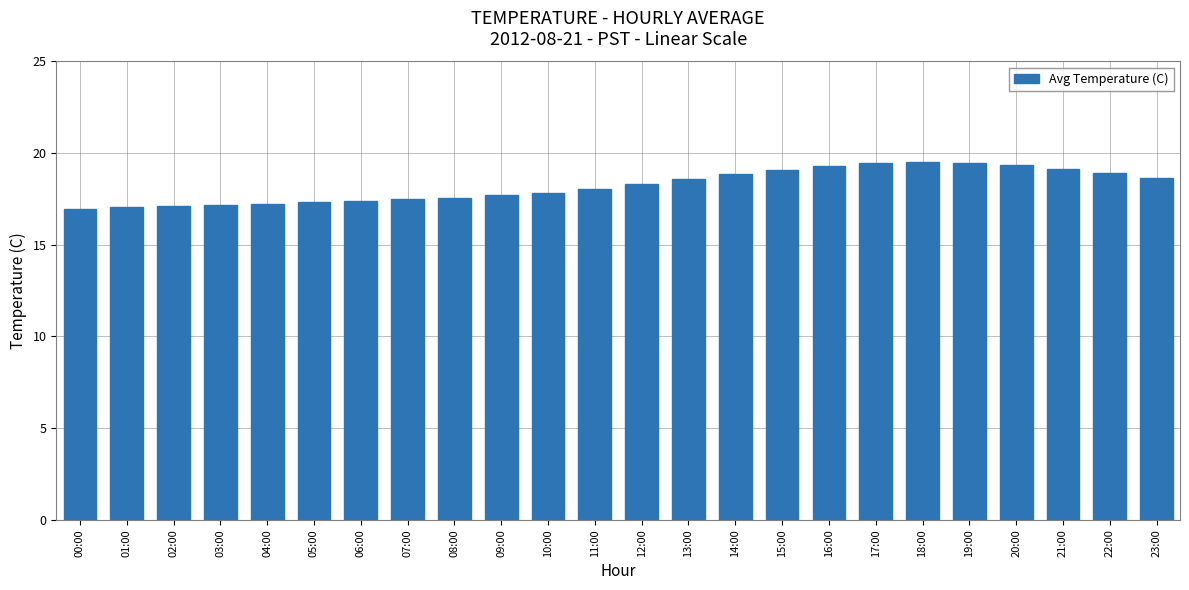

Is it true that the value at 15:00 is 4.0?

False